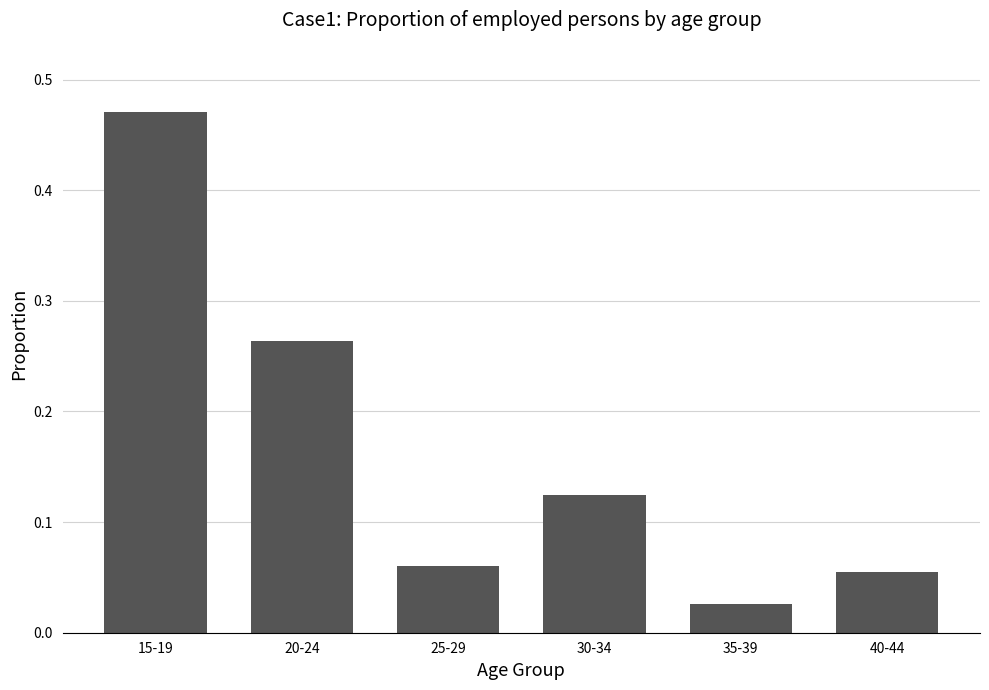

What position from the left is 30-34?

4